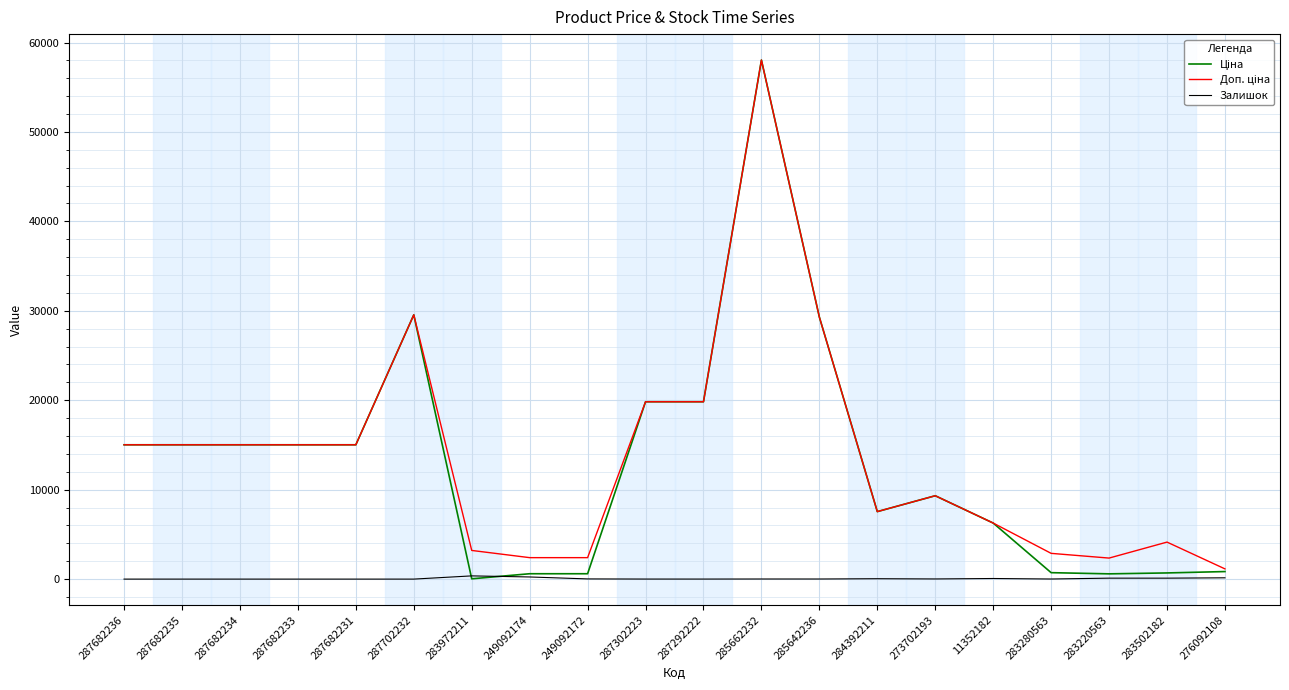

Does the chart have visible grid lines?

Yes